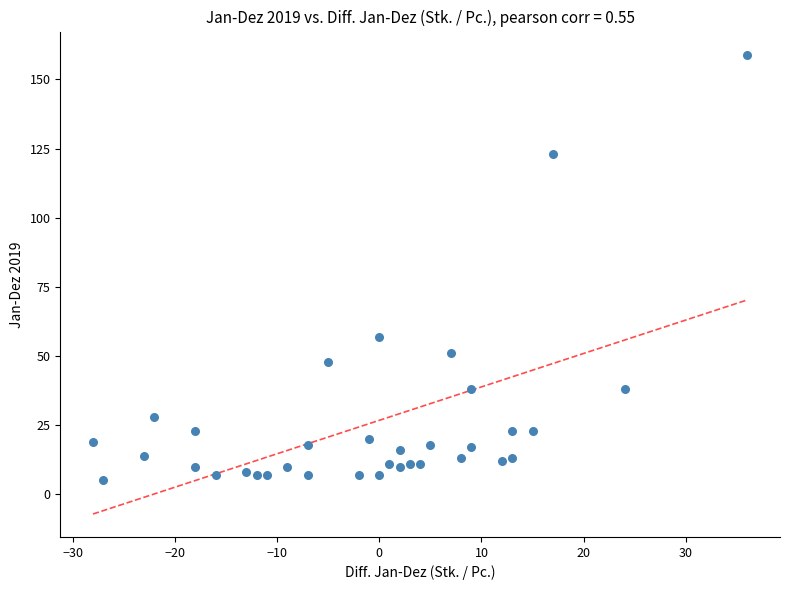

What Y value in the scatter plot is closest to 82?

57